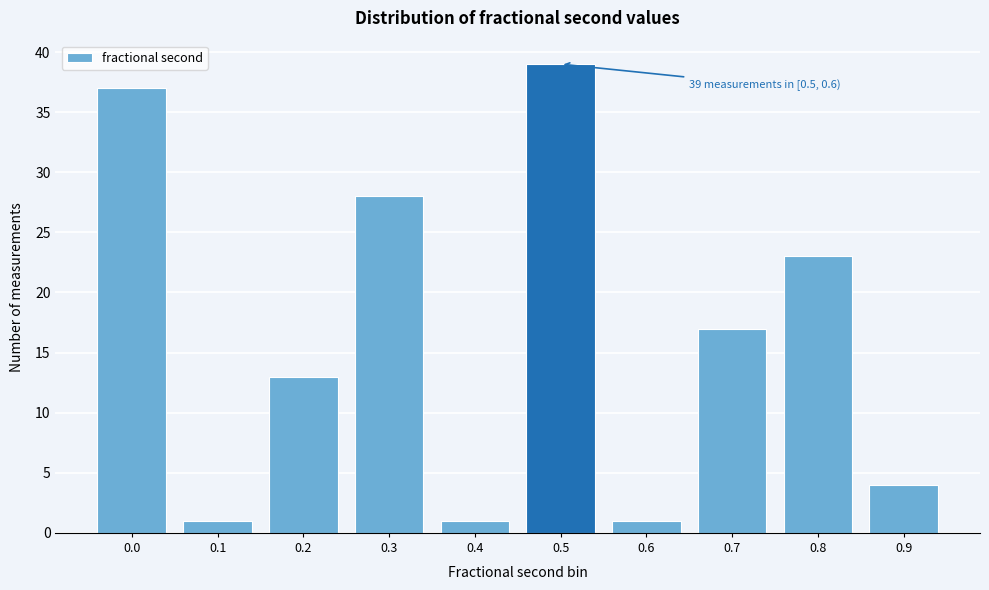

Reading right to left, extract all data points from this chart.

4	23	17	1	39	1	28	13	1	37